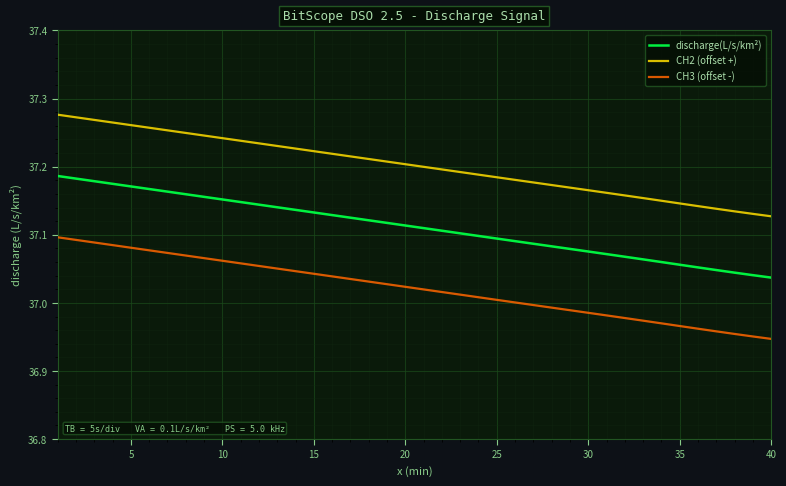

True or false: discharge(L/s/km²) and CH2 (offset +) cross at least once.

False